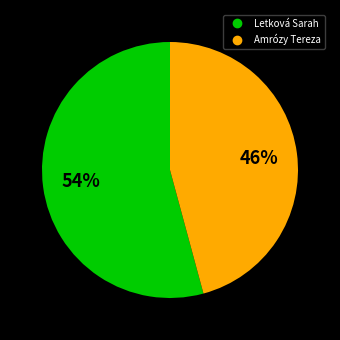

What percentage is the Letková Sarah slice, to the nearest percent?

54%